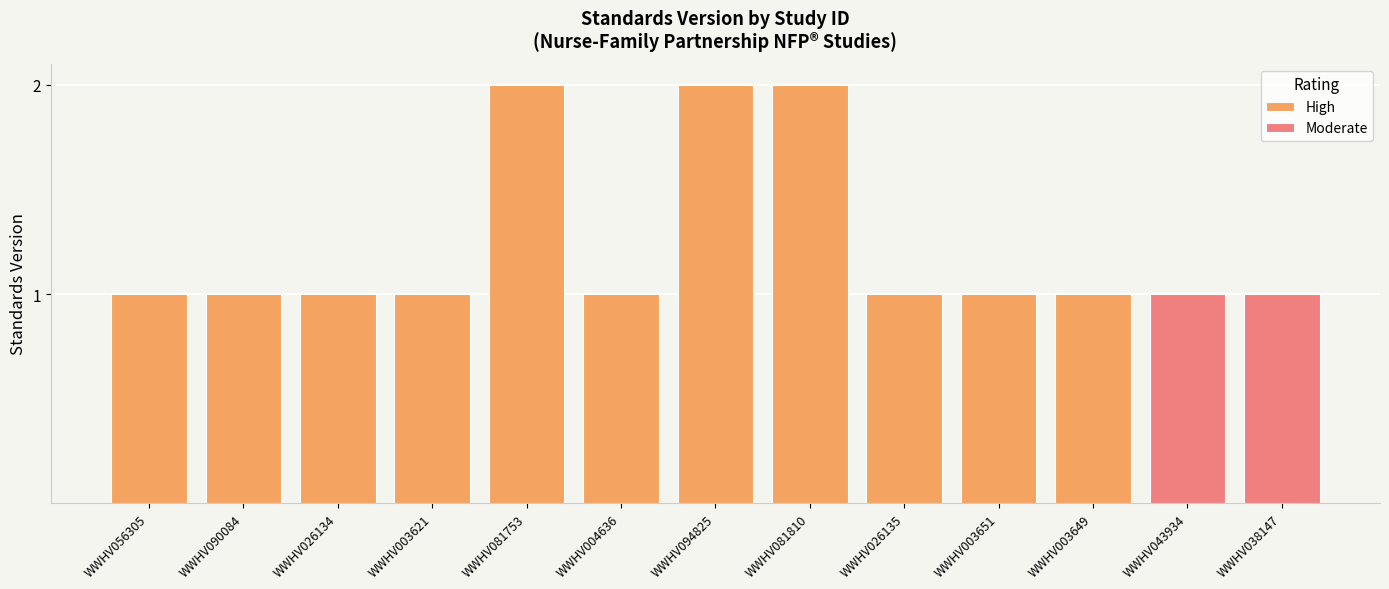

The chart shows a value of 1 at WWHV056305. True or false?

True